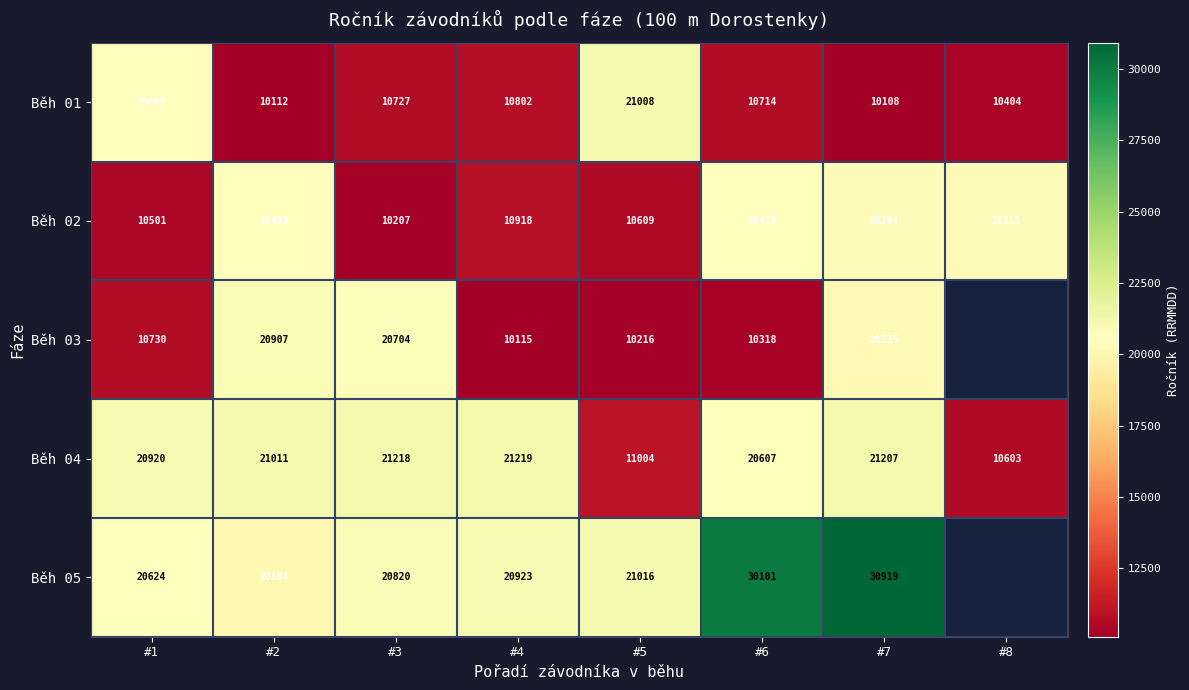

What is the difference between the highest and lowest values at #5?

10800